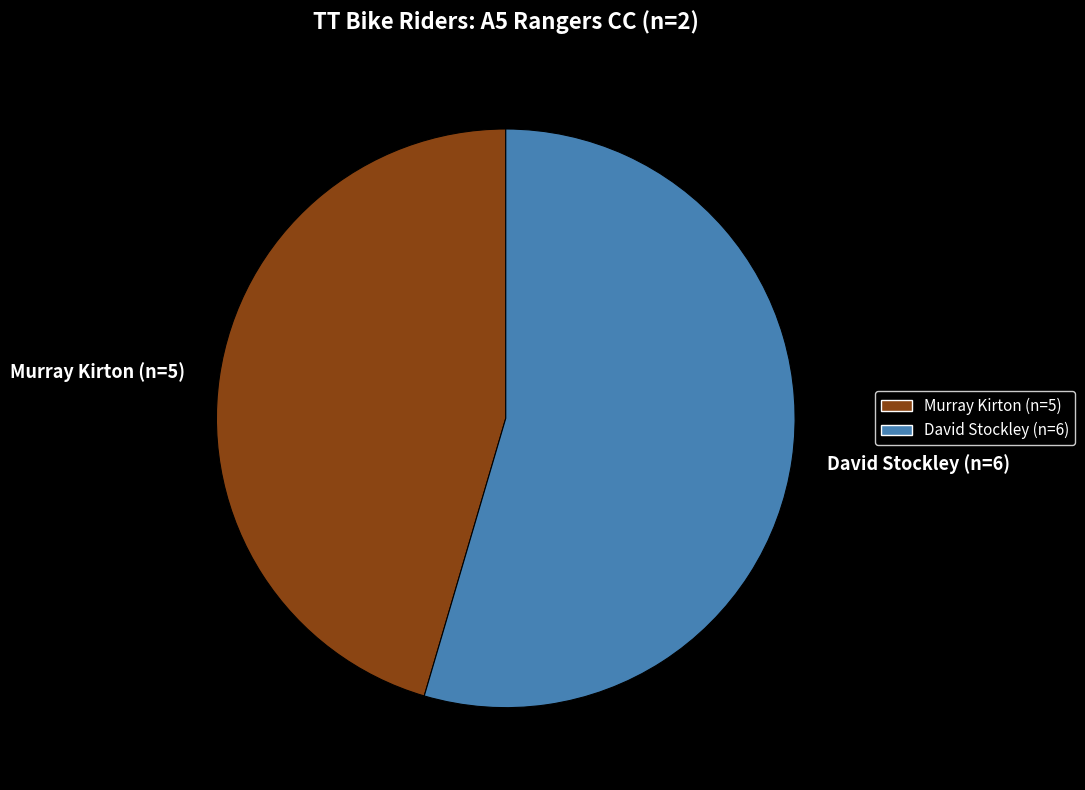

Is it true that David Stockley (n=6) is 55% of the pie?

True